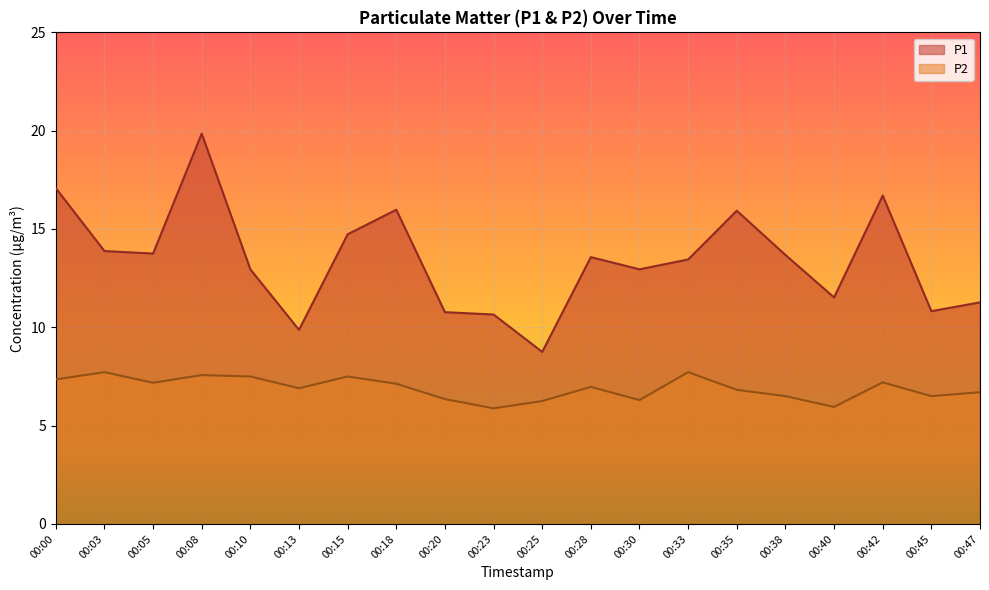

Between 00:13 and 00:28, which is larger?

00:28